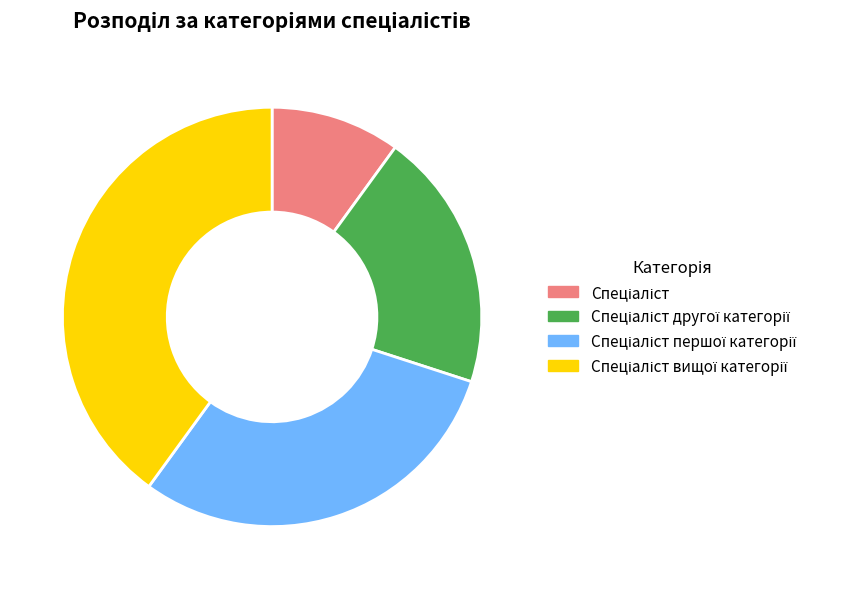

How many slices are in this pie chart?

4